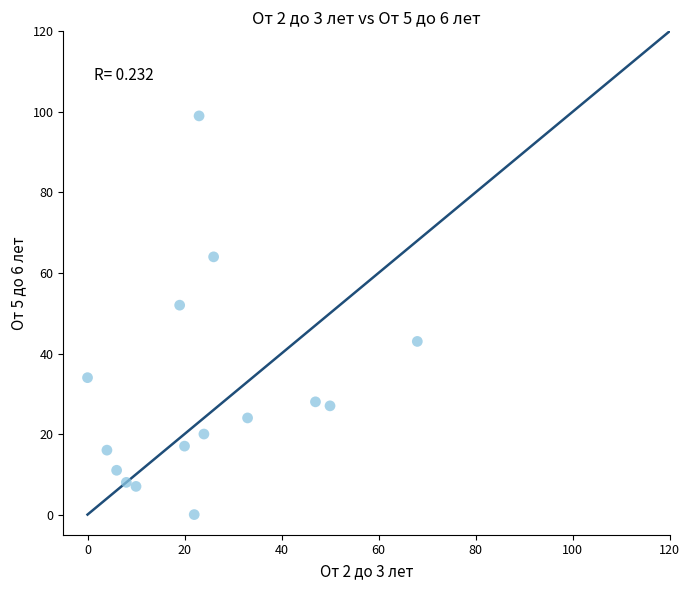

What is the range of Y values (max minus min)?

99